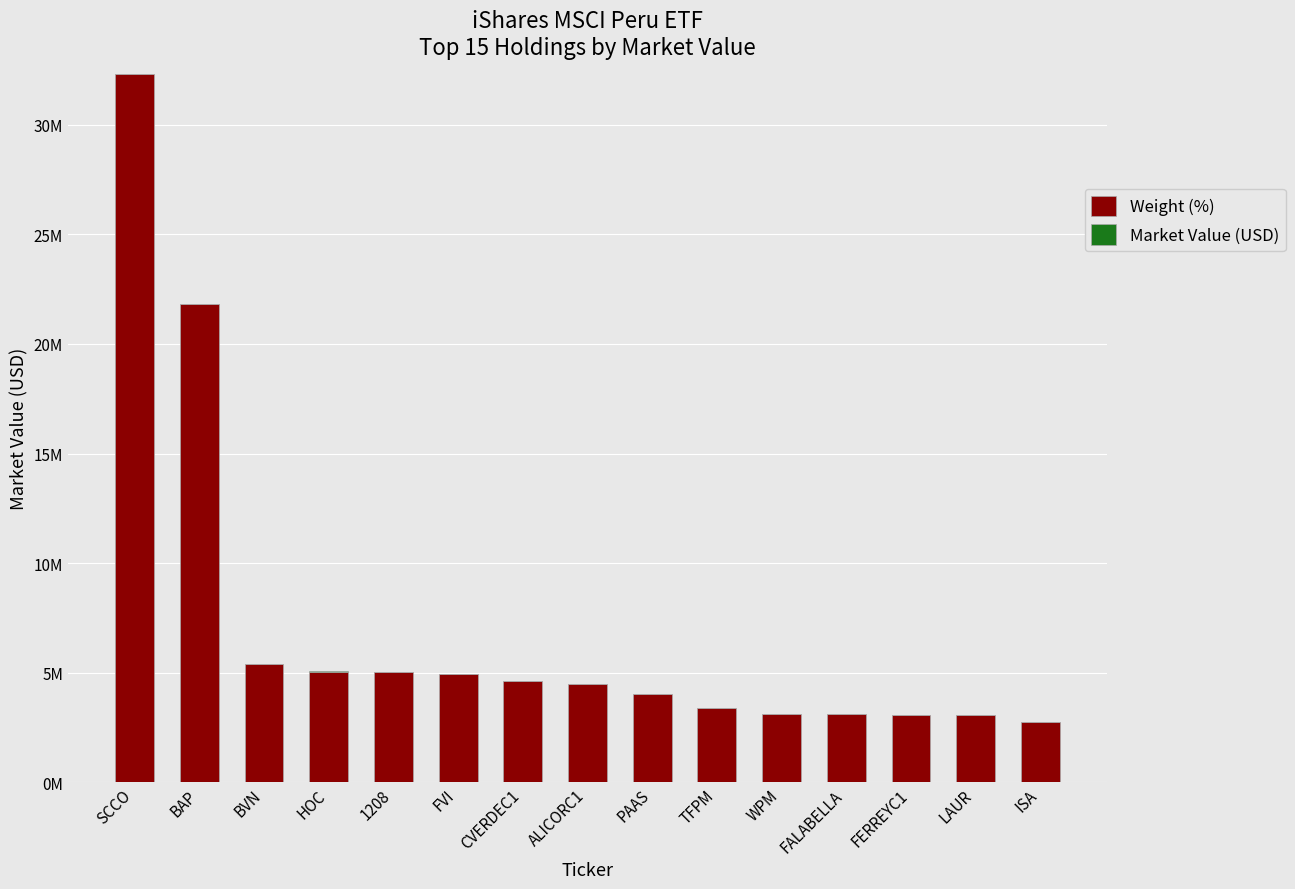

Rank the series at FALABELLA from highest to lowest value.

Weight (%), Market Value (USD)